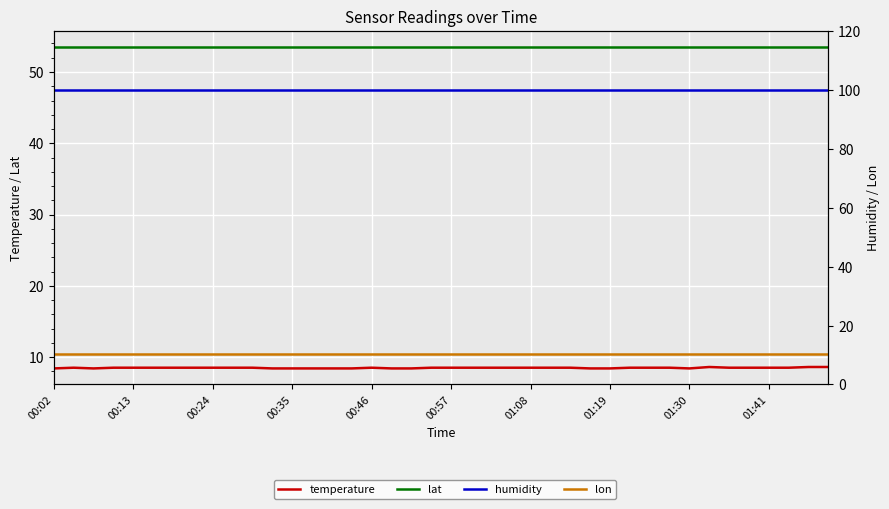

What is the average value of the lon series?

10.5